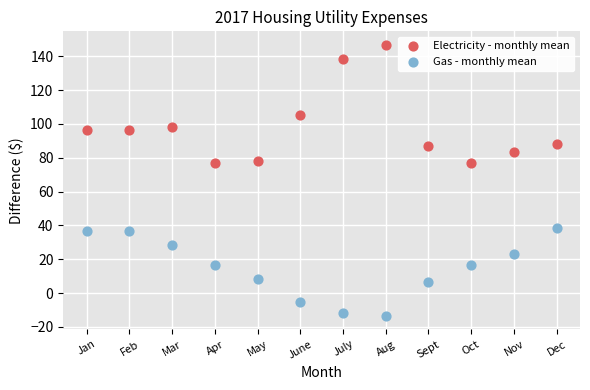

In the Electricity - monthly mean series, what Y value is closest to 111?

105.0